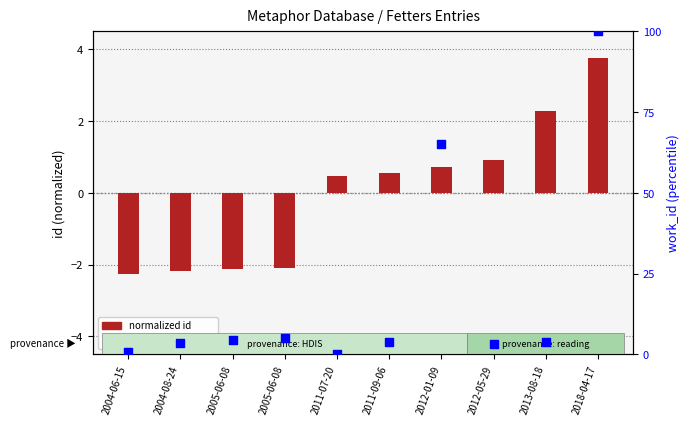

Which series reaches the maximum Y coordinate?

work_id percentile